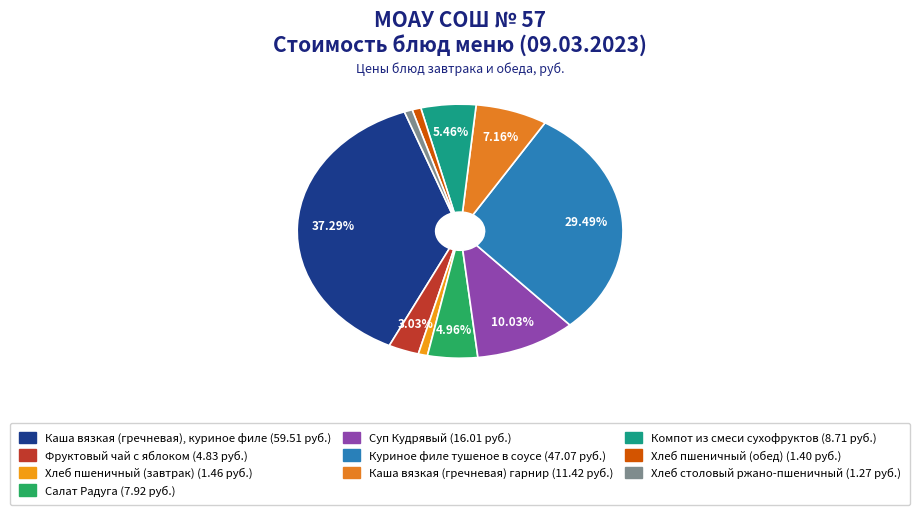

Is there any slice that represents more than half of the pie?

No